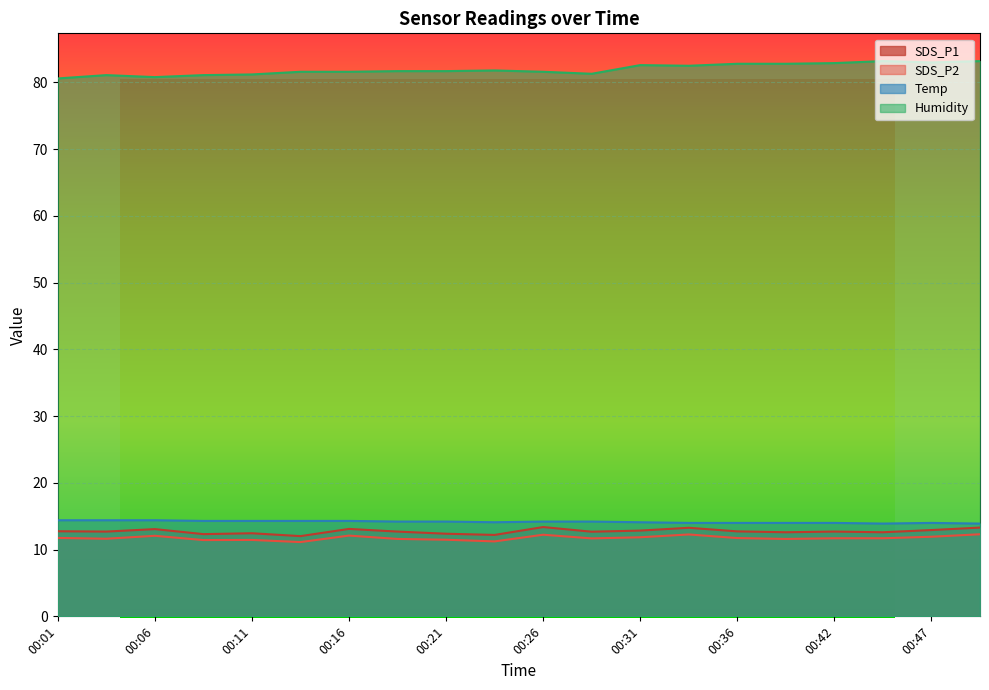

Where is Temp nearest to the value 14?

00:34